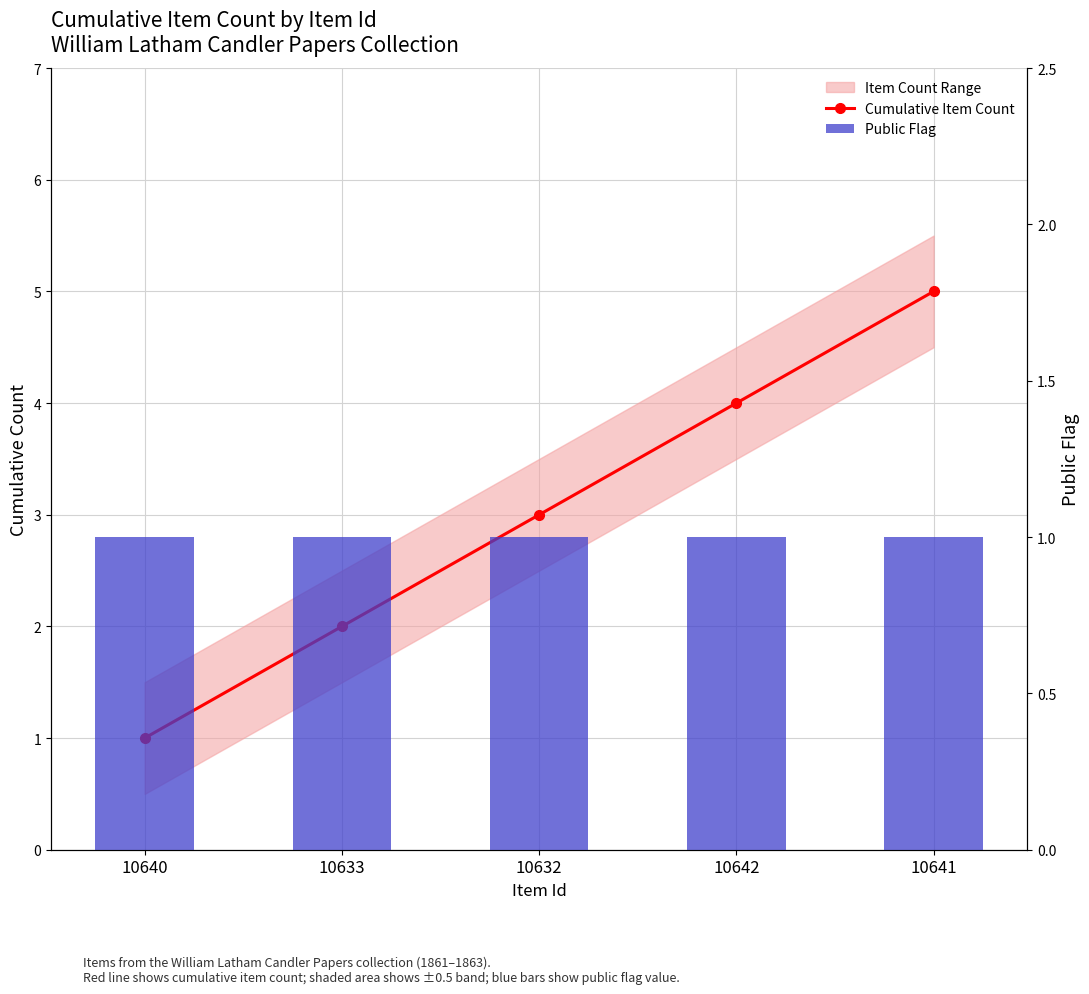

List the series in order of their overall mean, lowest first.

Public Flag, Cumulative Item Count